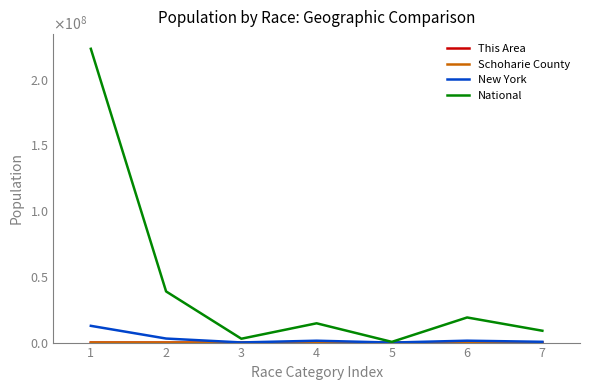

At which category is the sum across all series the highest?

1